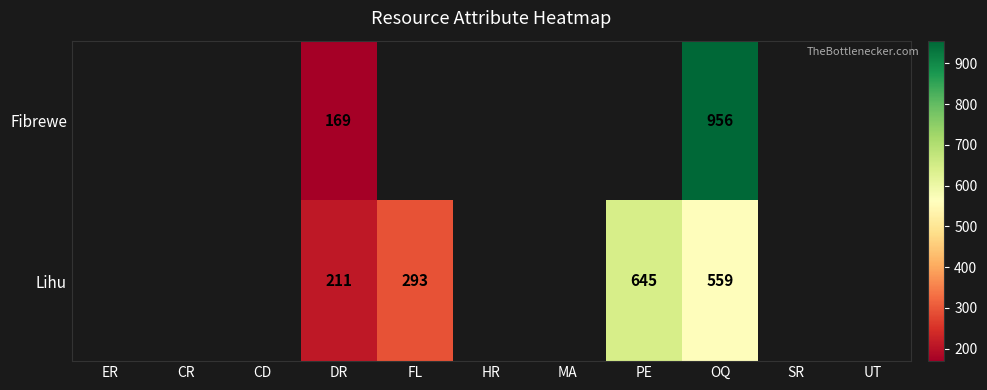

The value of Lihu at OQ is 123. True or false?

False